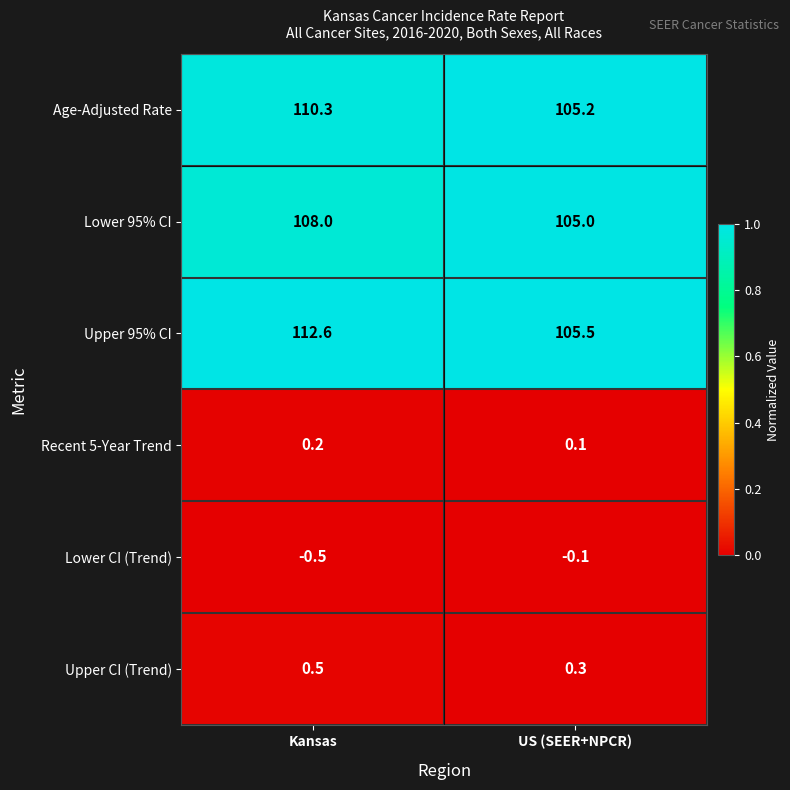

Rank the series by their maximum value, from lowest to highest.

Lower CI (Trend), Recent 5-Year Trend, Upper CI (Trend), Lower 95% CI, Age-Adjusted Rate, Upper 95% CI